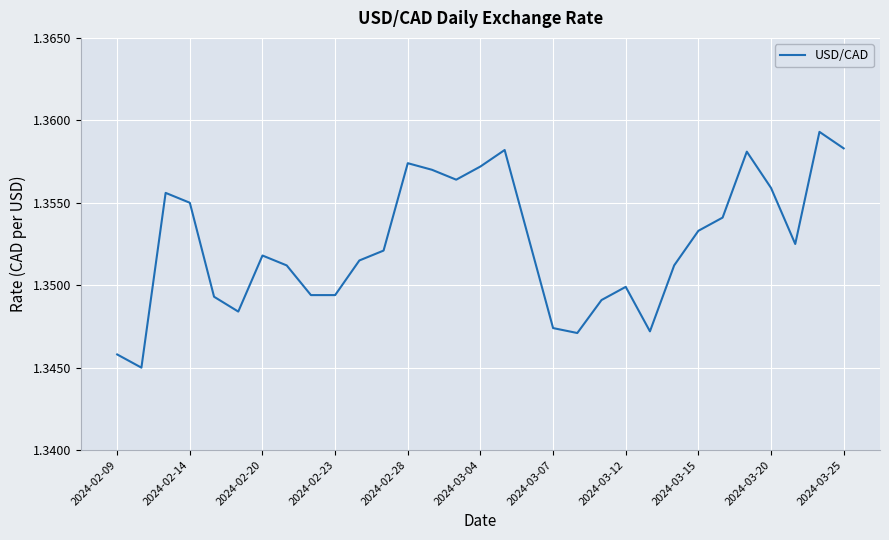

The value at 2024-03-12 is 2.3. True or false?

False